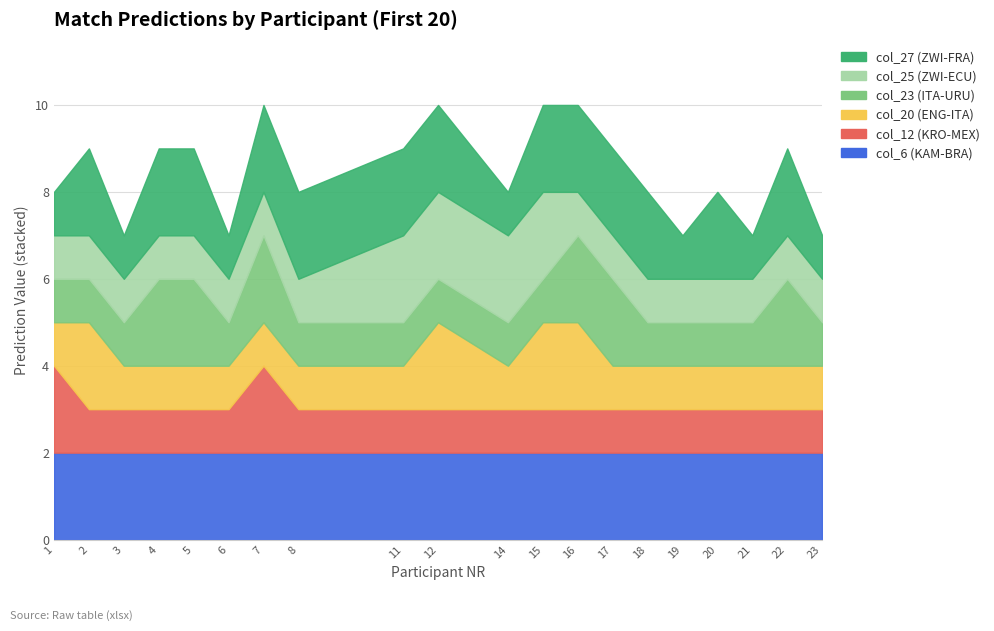

What are all the series names shown in the legend?

col_6, col_12, col_20, col_23, col_25, col_27